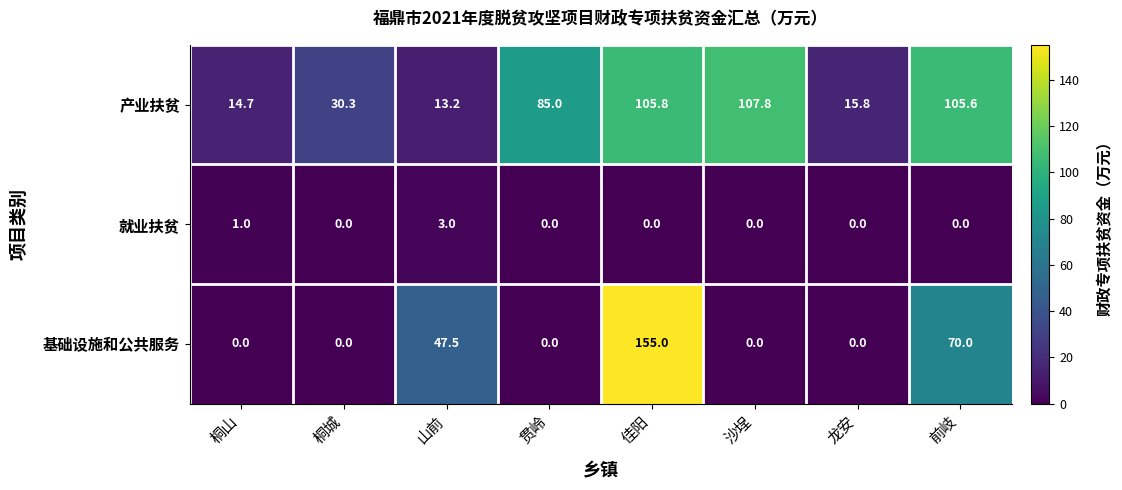

List the series in order of their peak value, lowest first.

就业扶贫, 产业扶贫, 基础设施和公共服务